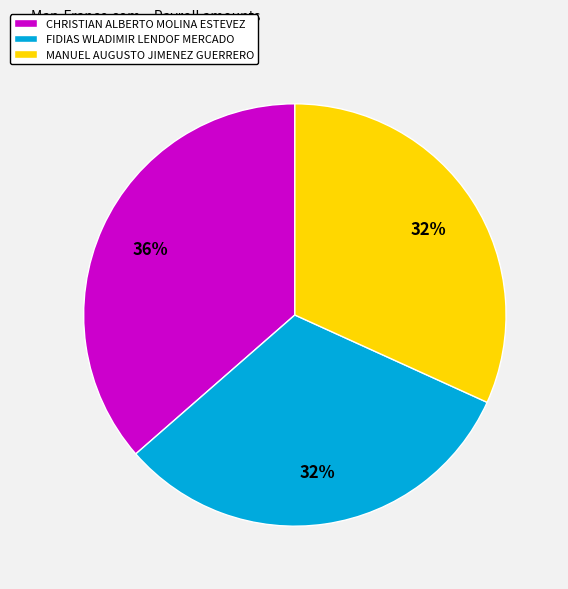

Does any single category account for the majority?

No